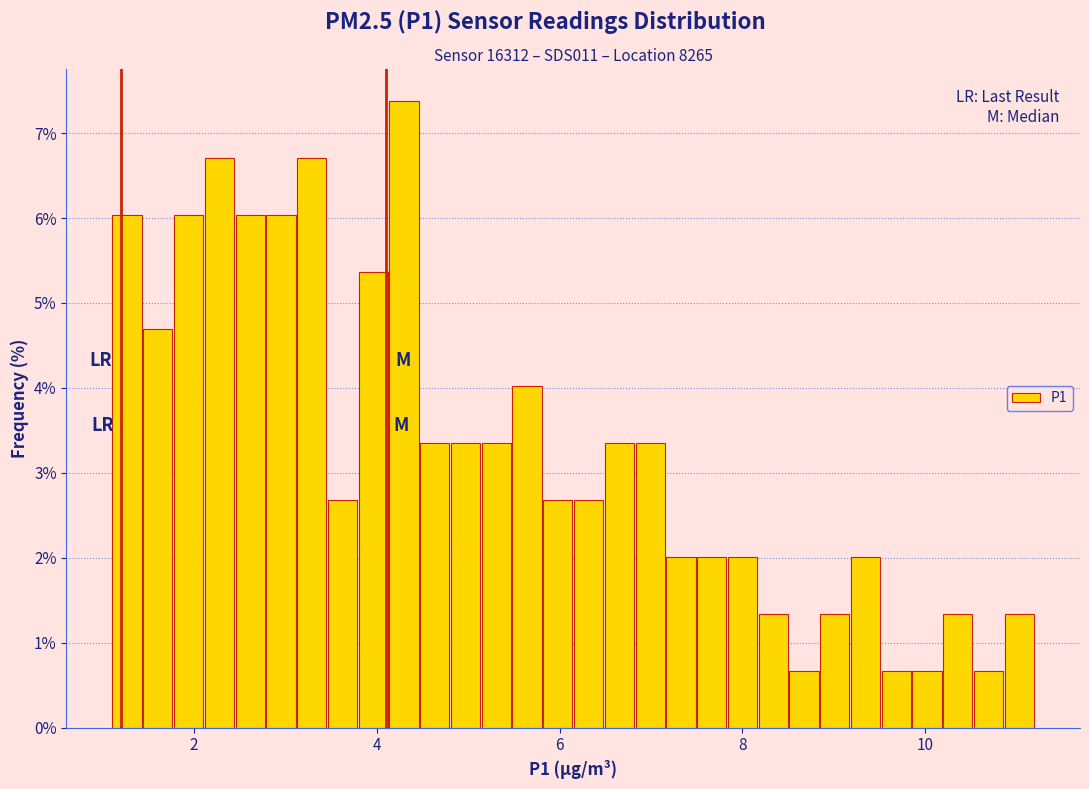

Read against the x-axis, roughly where is the centre of the tallest bar?

4.2